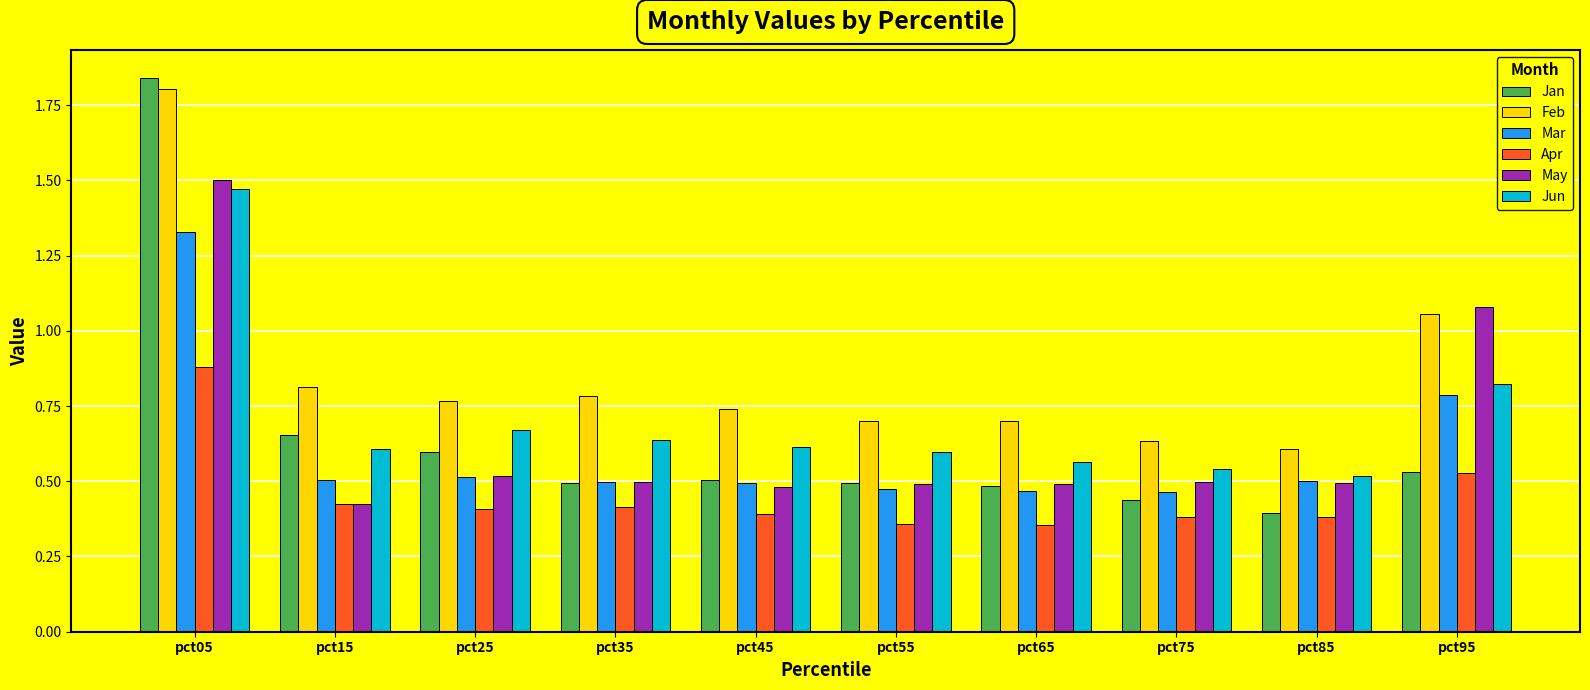

What is the sum of all Feb values?

8.6